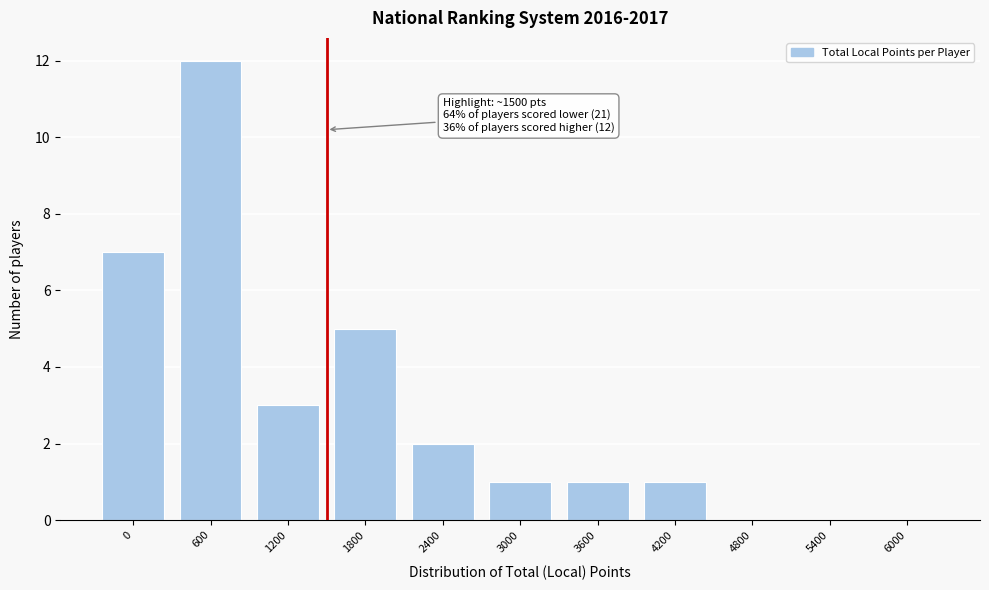

Reading right to left, extract all data points from this chart.

6000=0	5400=0	4800=0	4200=1	3600=1	3000=1	2400=2	1800=5	1200=3	600=12	0=7